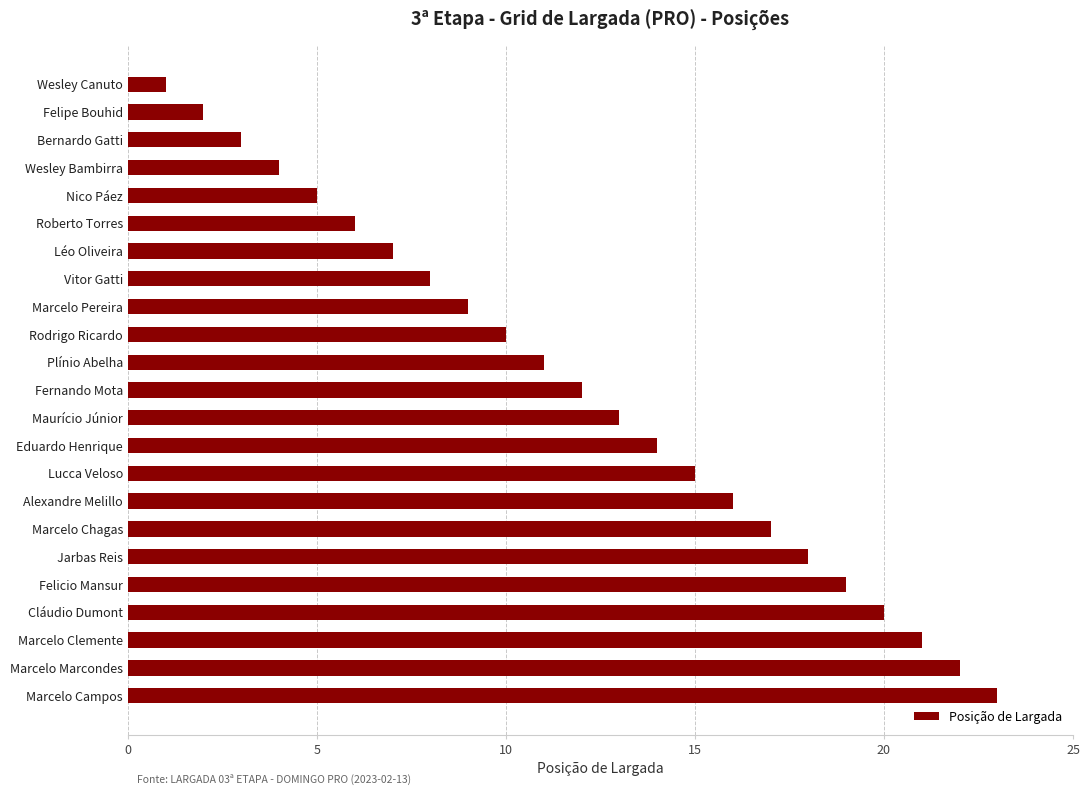

What is the sum of all values?

276